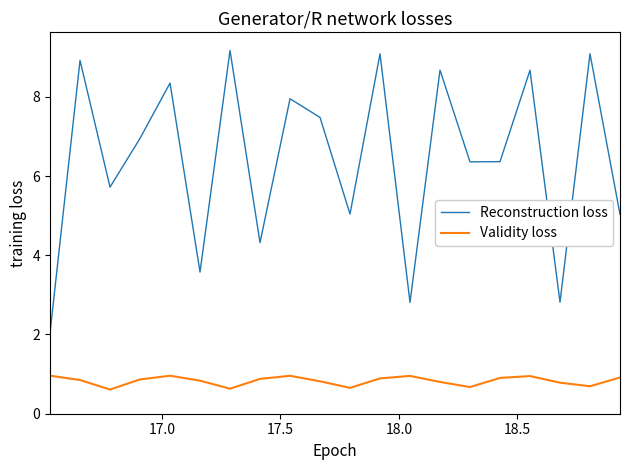

How many interior local peaks does the Validity loss series have?

4